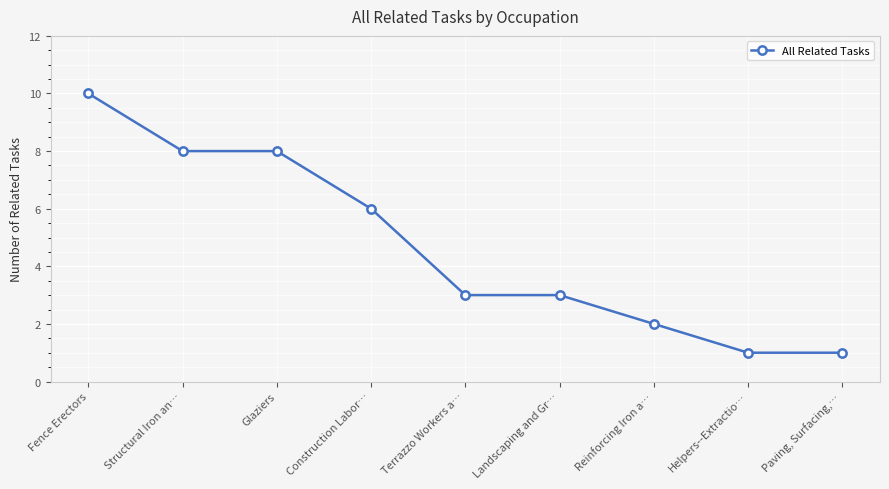

What is the label of the 9th point from the right?

Fence Erectors